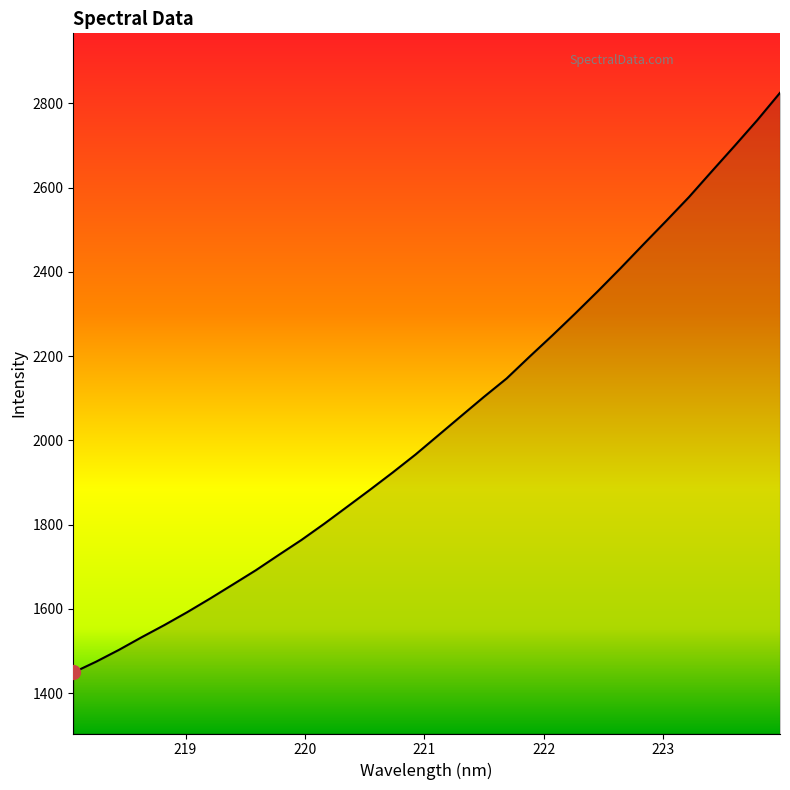

What is the maximum value shown in the chart?

2825.3